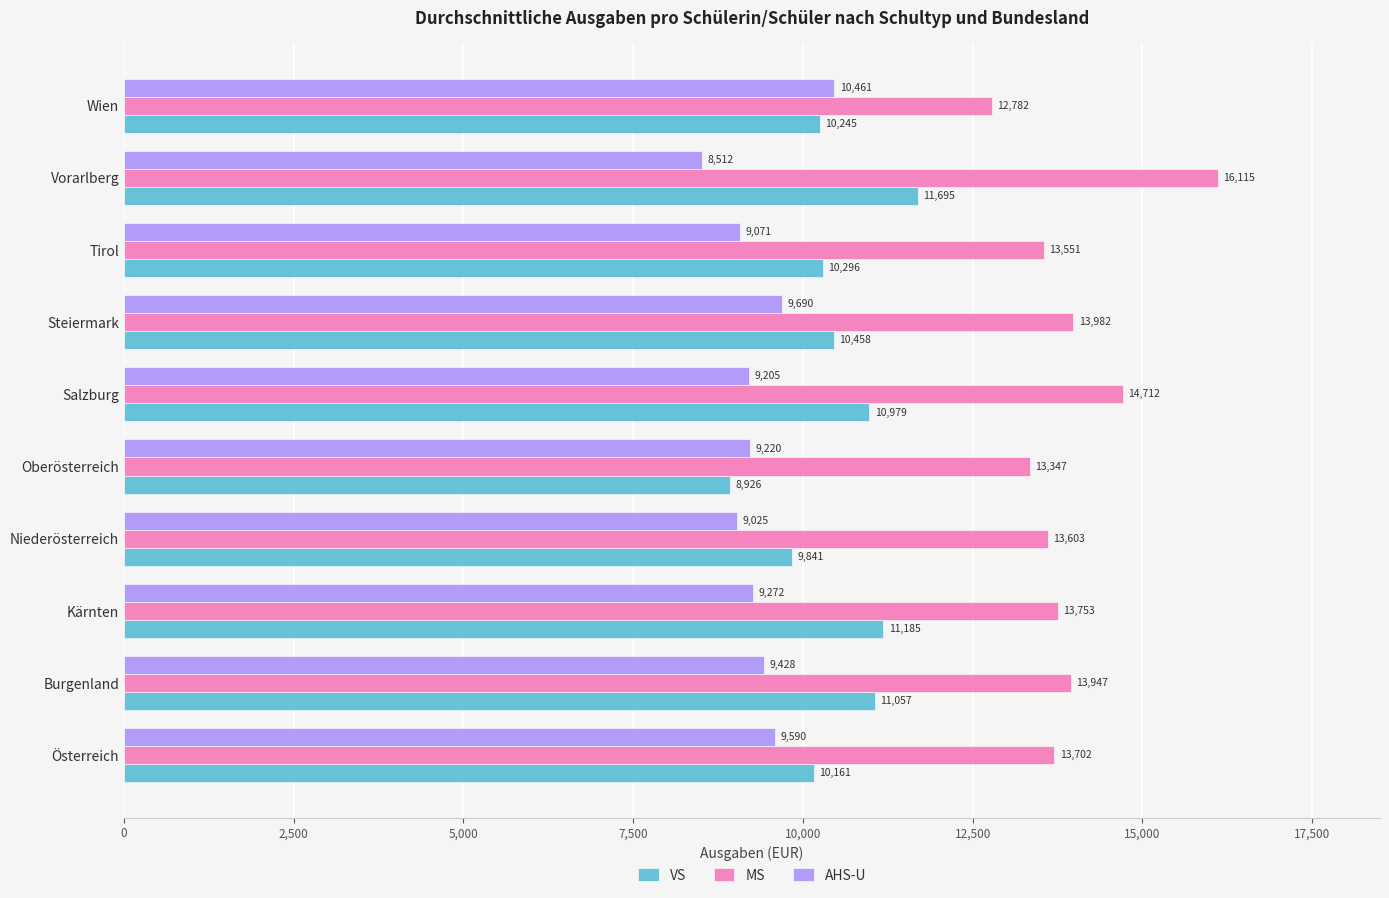

True or false: AHS-U has a value of 9428.2 at Burgenland.

True